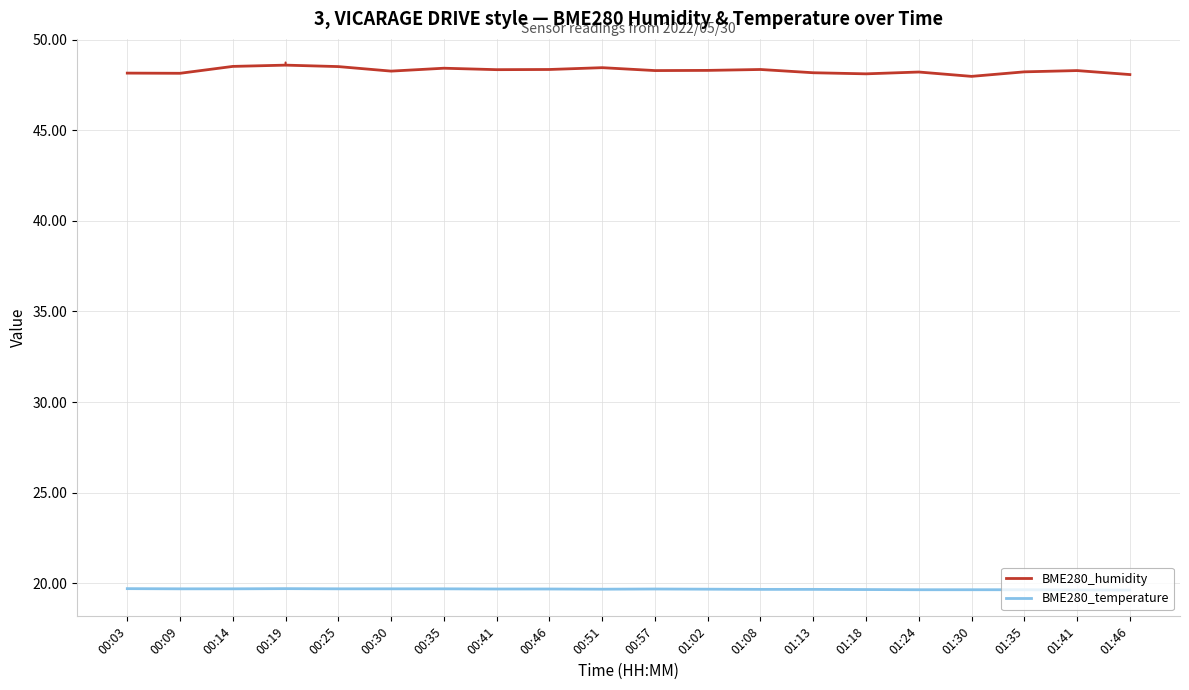

What is the minimum value shown in the chart?

19.6